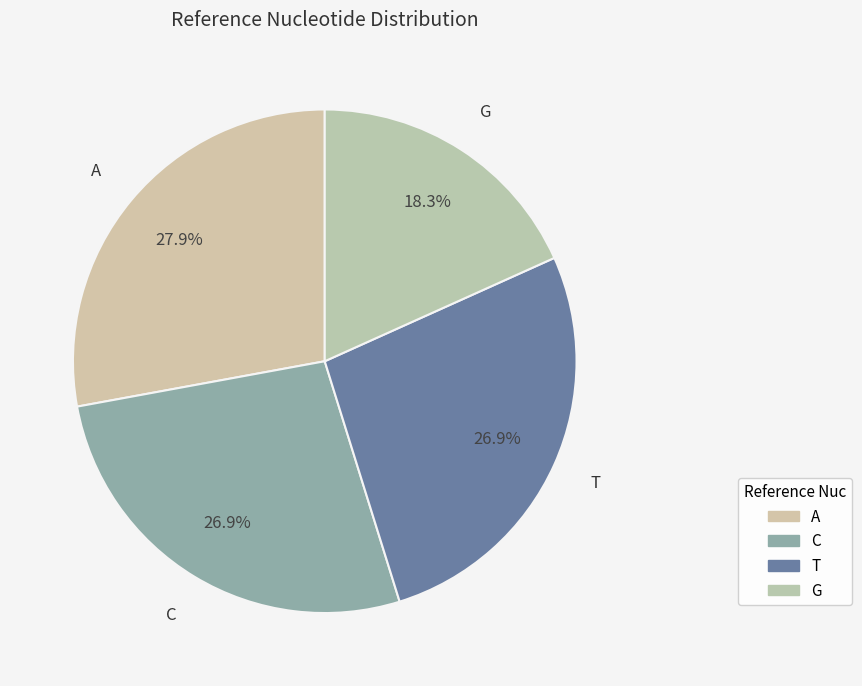

True or false: C accounts for 21% of the total.

False